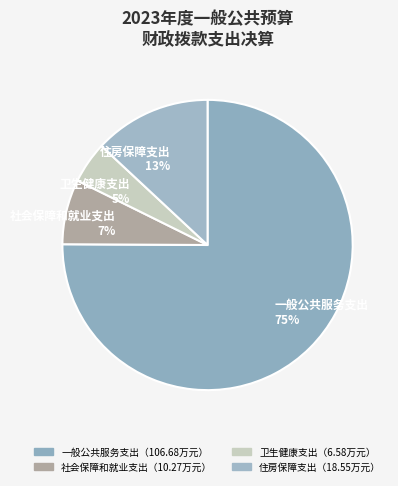

To the nearest percent, what portion does 一般公共服务支出 represent?

75%